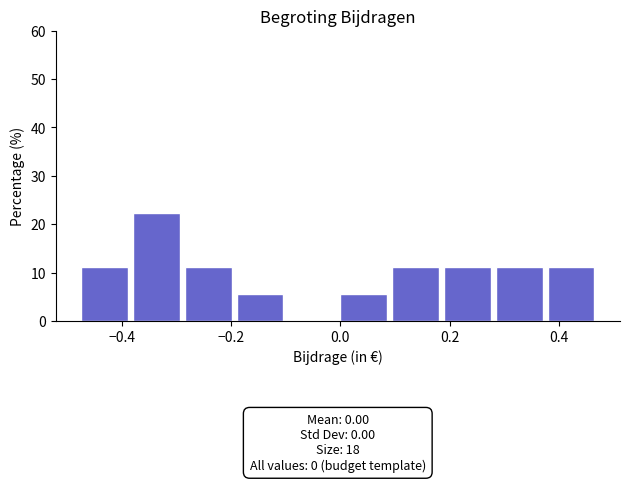

Which range on the x-axis has the tallest bar?

-0.38 to -0.28